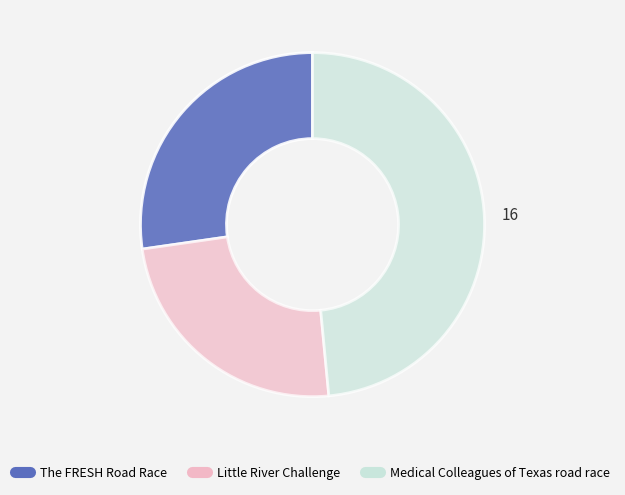

True or false: The FRESH Road Race accounts for 27% of the total.

True